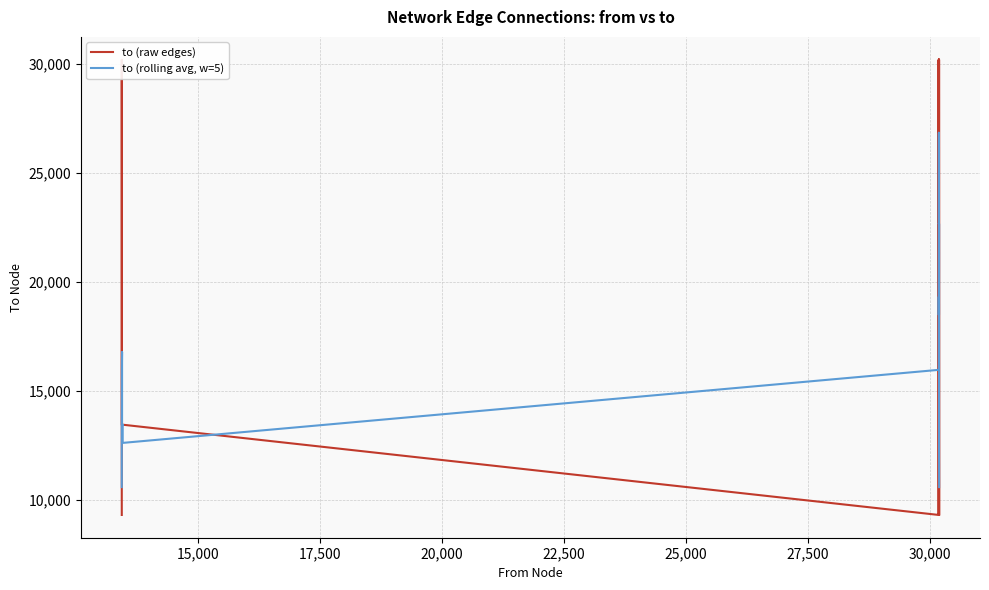

Which series has the widest spread of values?

to (raw edges)